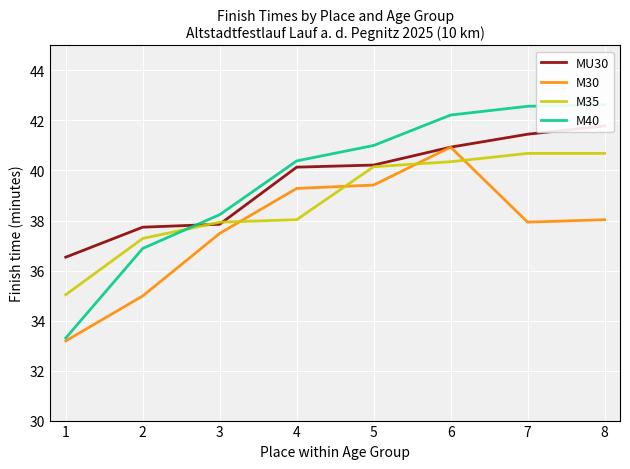

Which category has the highest value in the M30 series?

6